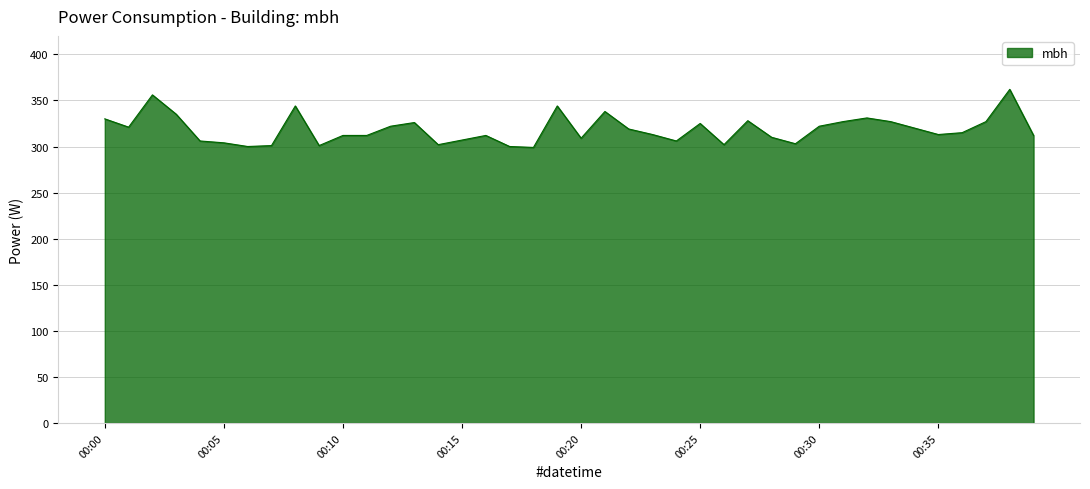

What is the difference between the maximum and minimum values?

63